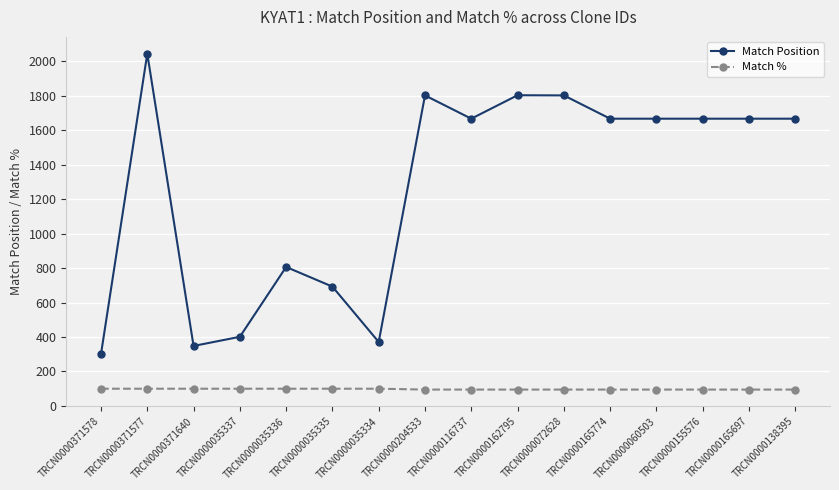

True or false: Match % and Match Position cross at least once.

False